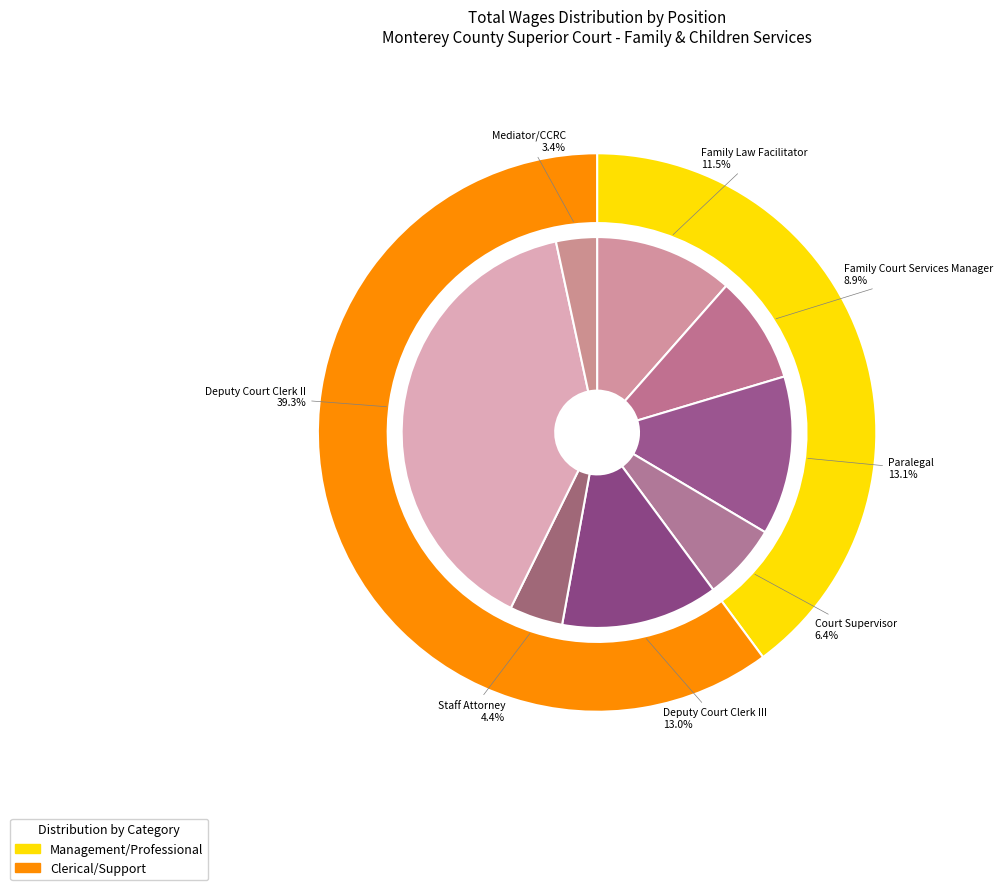

Is it true that Family Court Services Manager is 4% of the pie?

False